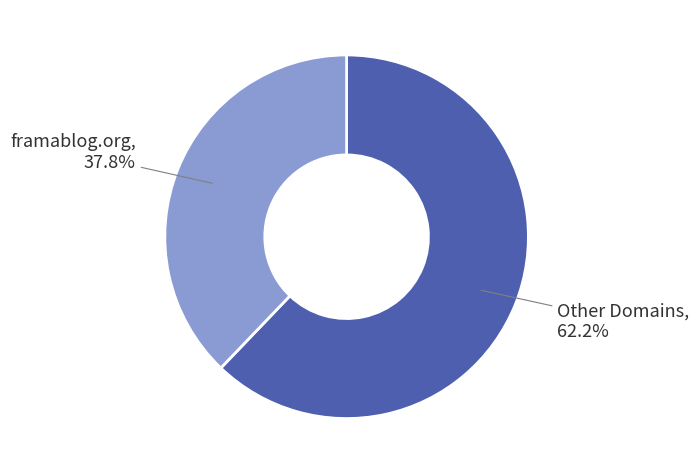

Is there any slice that represents more than half of the pie?

Yes